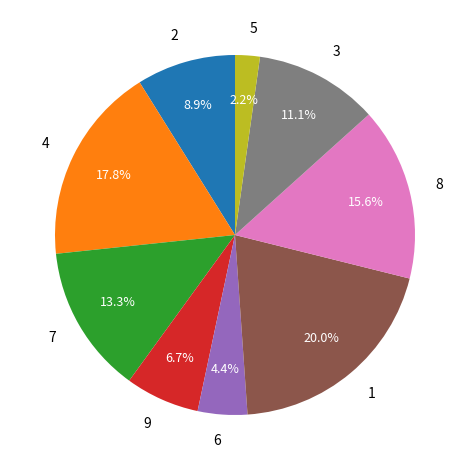

How many slices are in this pie chart?

9